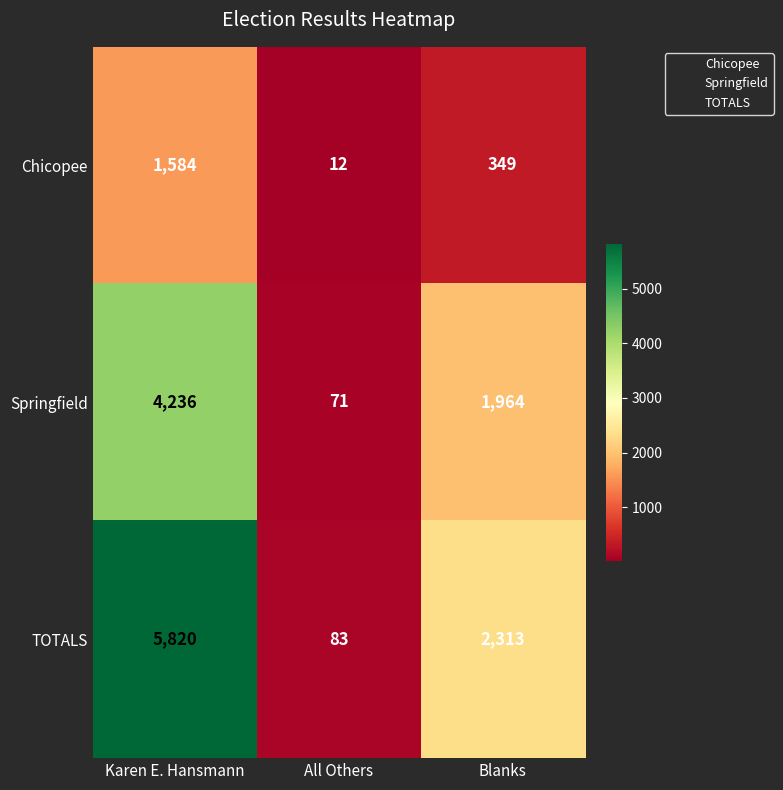

Which category has the highest value across all series?

Karen E. Hansmann